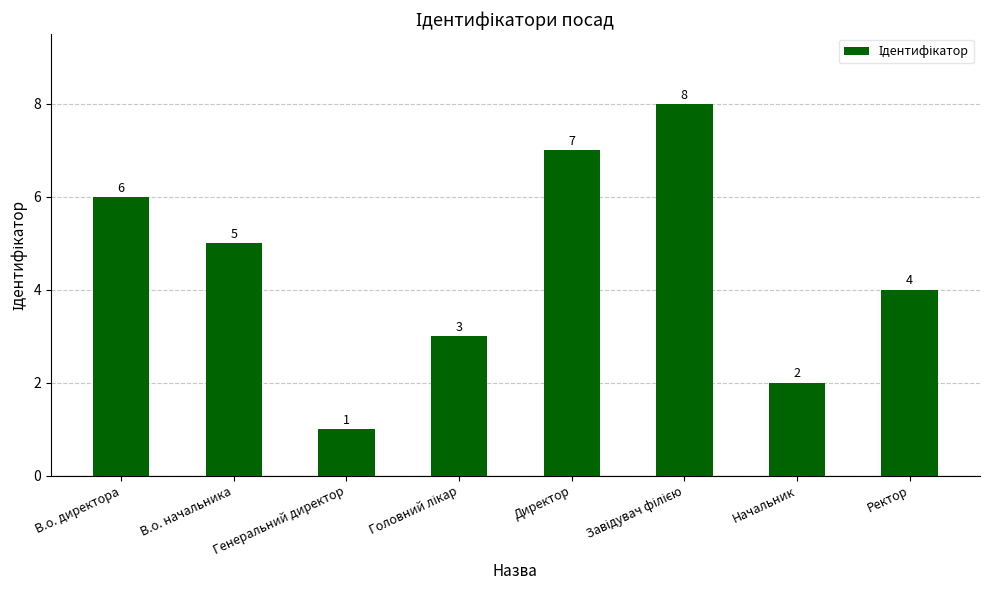

True or false: the data shows 1 at Начальник.

False